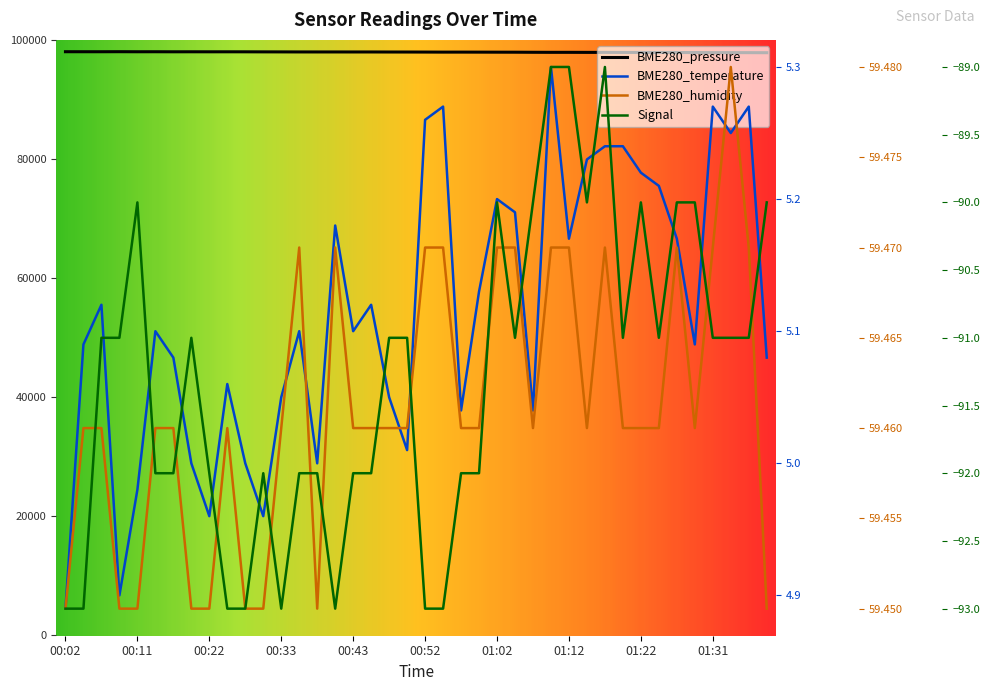

What is the sum of the Signal values at 01:09 and 00:33?

-182.0